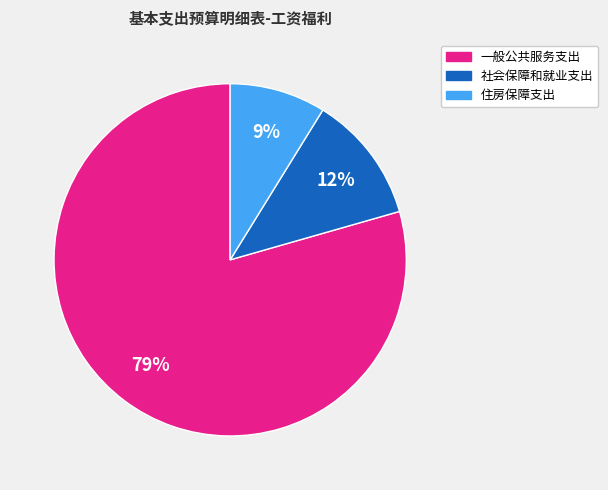

True or false: 住房保障支出 accounts for 9% of the total.

True